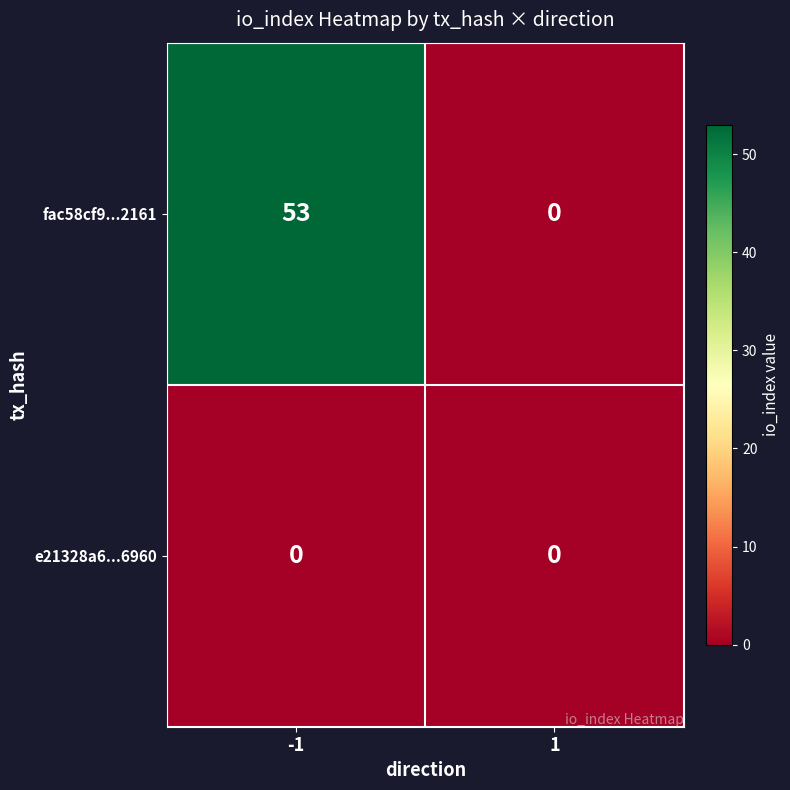

List the series in order of their peak value, highest first.

fac58cf9...2161, e21328a6...6960